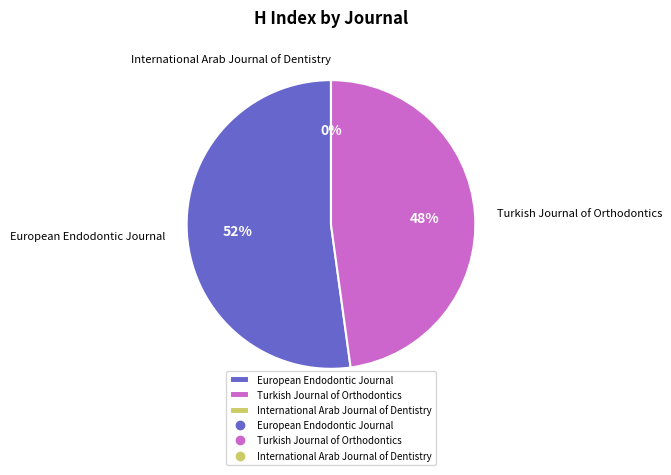

Is it true that European Endodontic Journal is 60% of the pie?

False